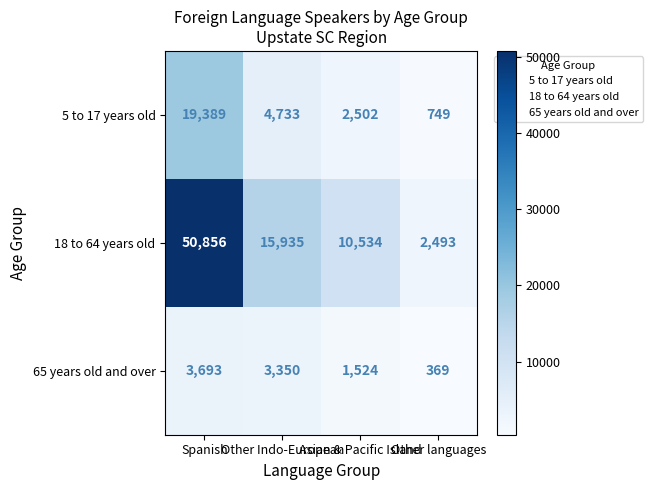

Which series has the largest range (max minus min)?

18 to 64 years old